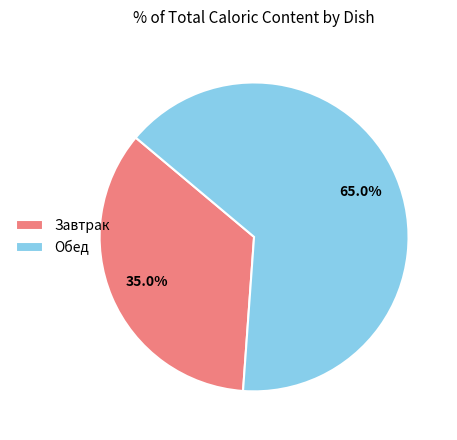

Which has a higher value, Обед or Завтрак?

Обед